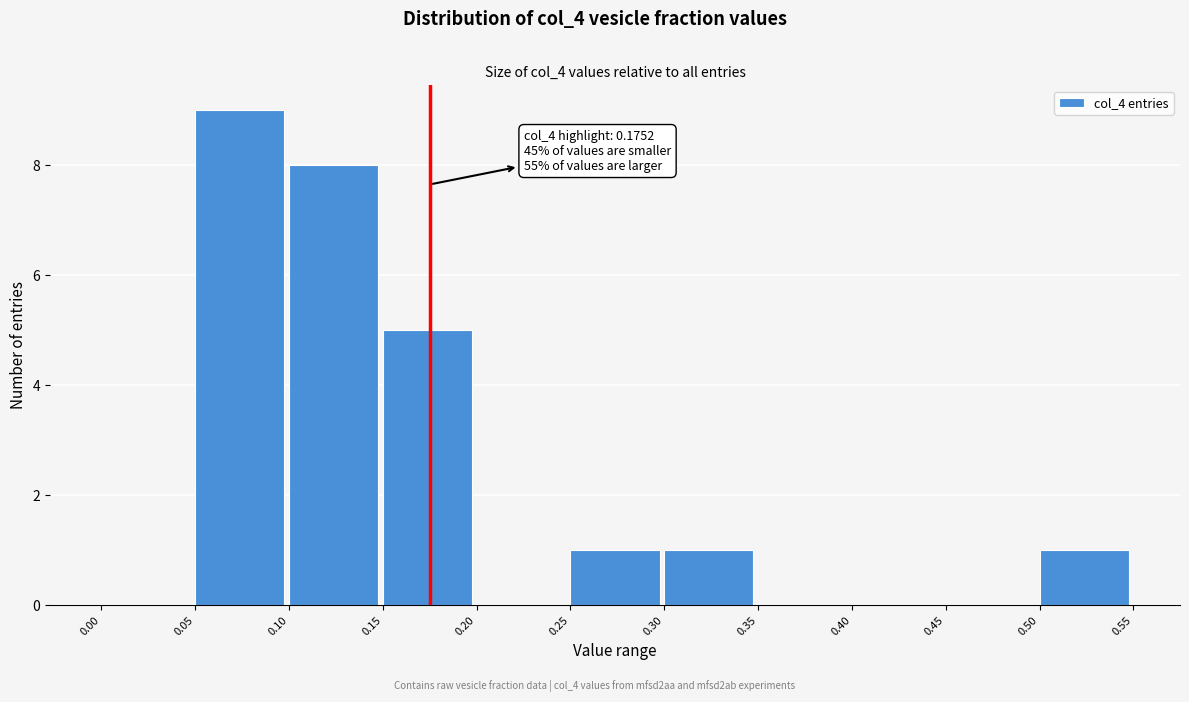

Over which range of the x-axis is the bar tallest?

0.05 to 0.10